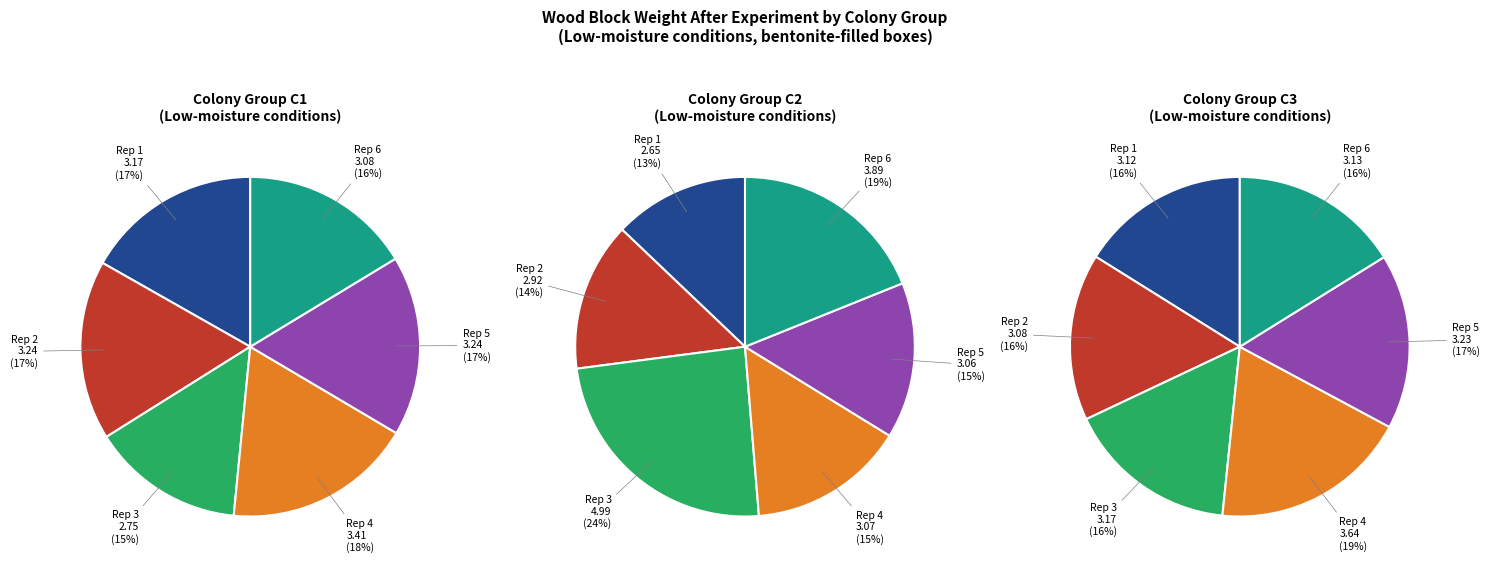

Is there a majority slice in this chart?

No